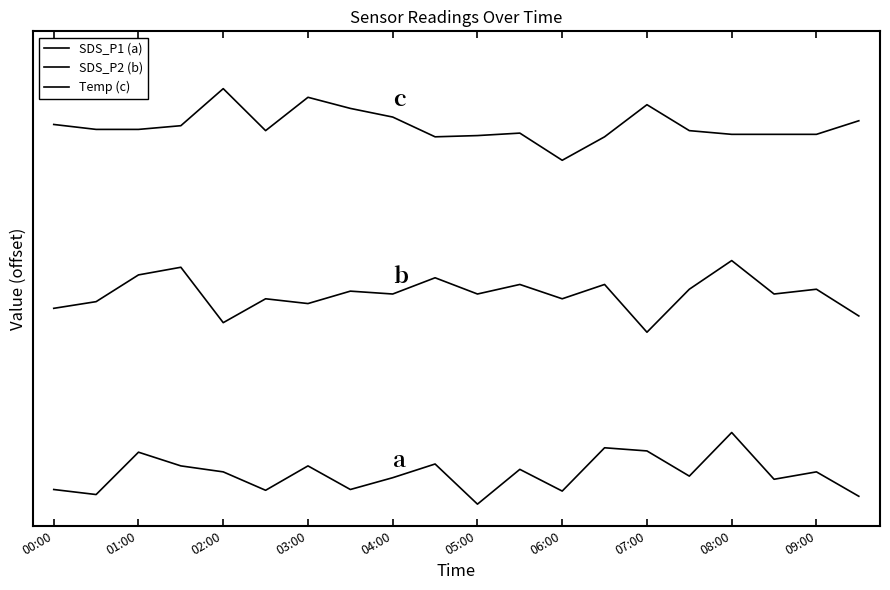

Count the Temp (c) values in the range 5 to 6.

19